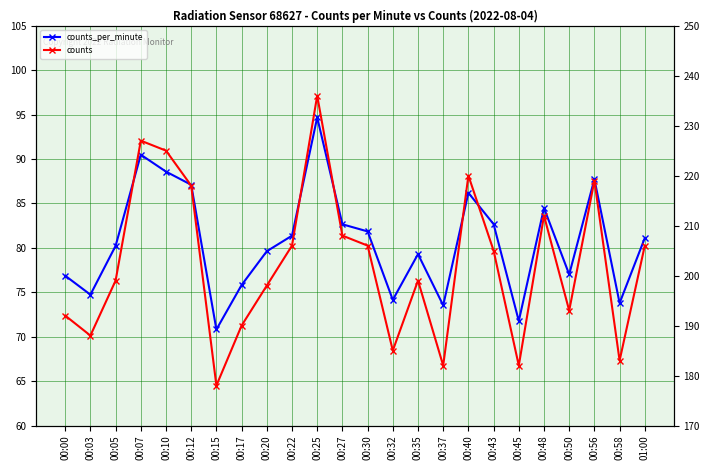

True or false: counts_per_minute and counts cross at least once.

False